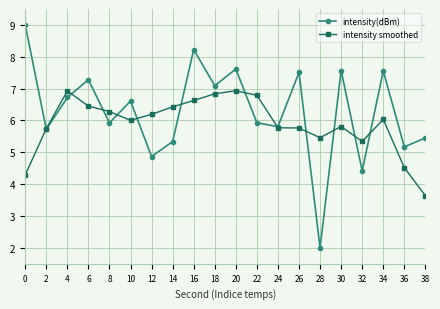

The value of intensity(dBm) at 12 is 7.5. True or false?

False